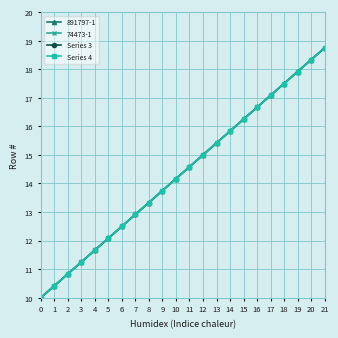

Does the chart have visible grid lines?

Yes